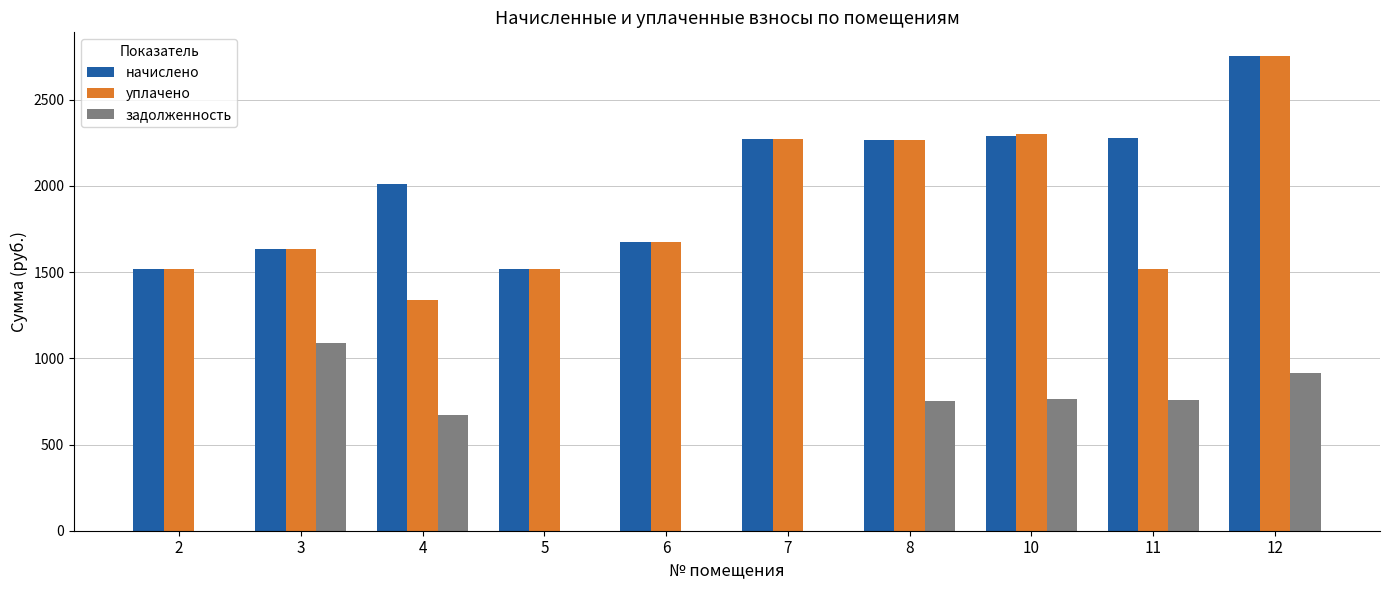

What is the maximum value shown in the chart?

2753.2